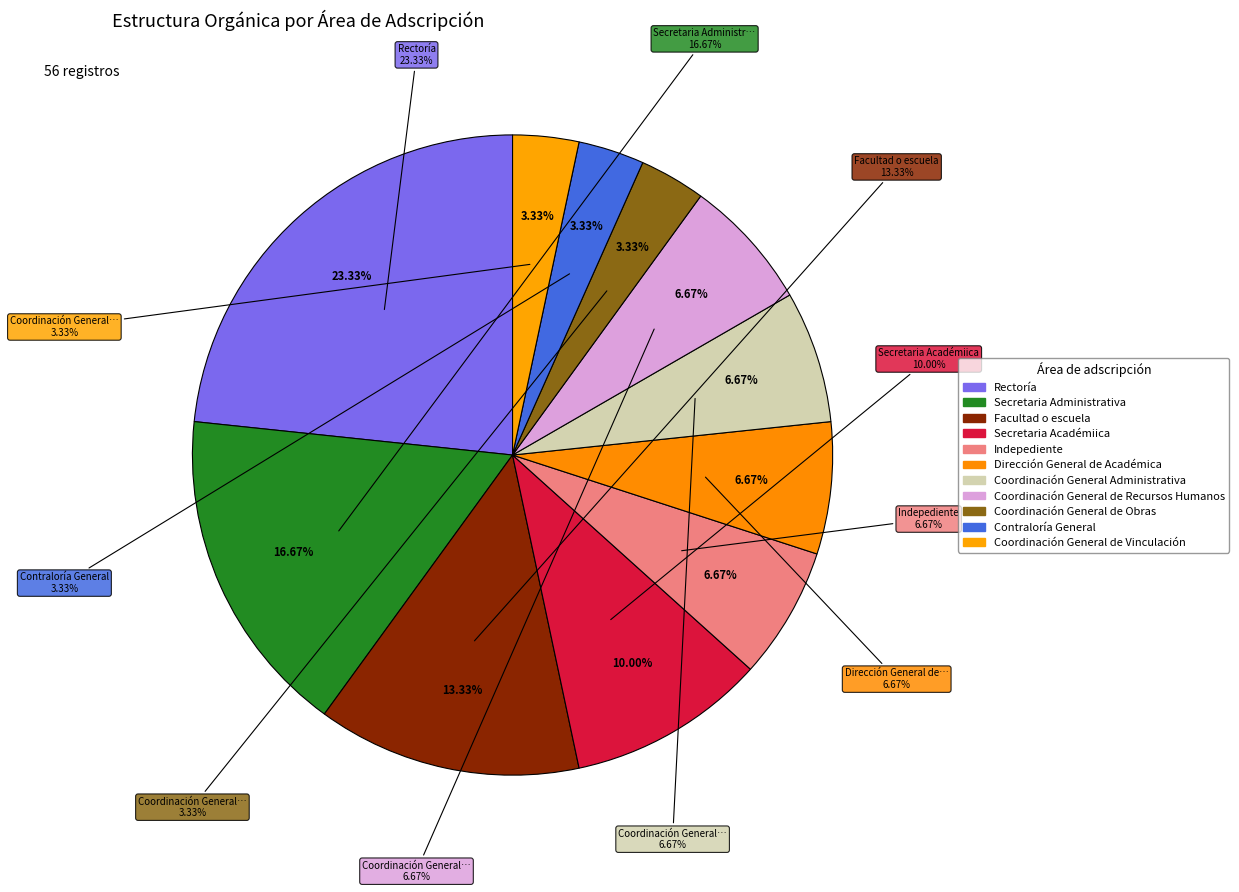

Is there a majority slice in this chart?

No